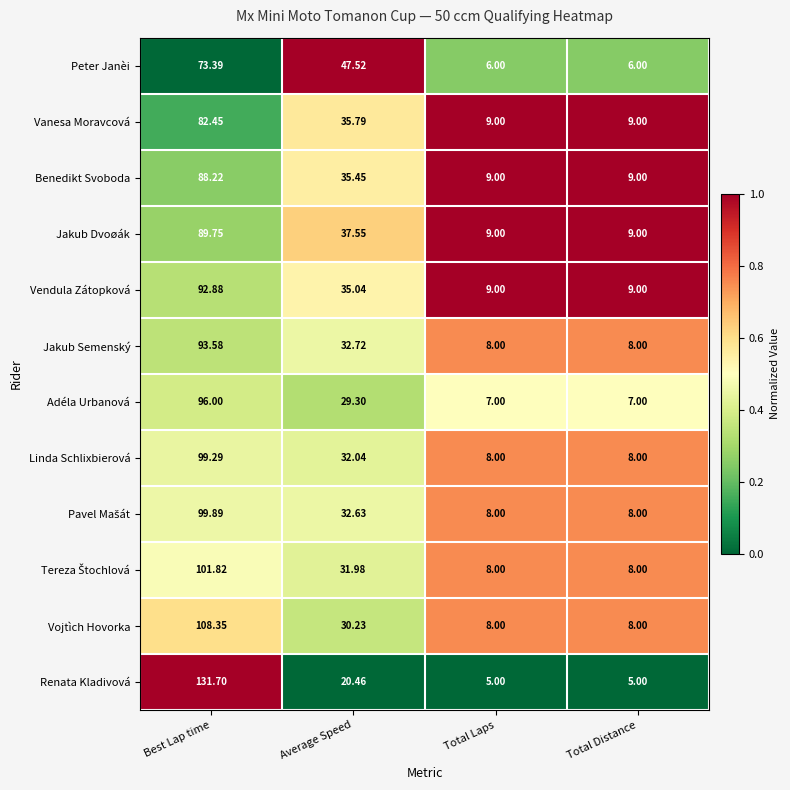

Where does the Peter Janèi series first go above 47?

Best Lap time